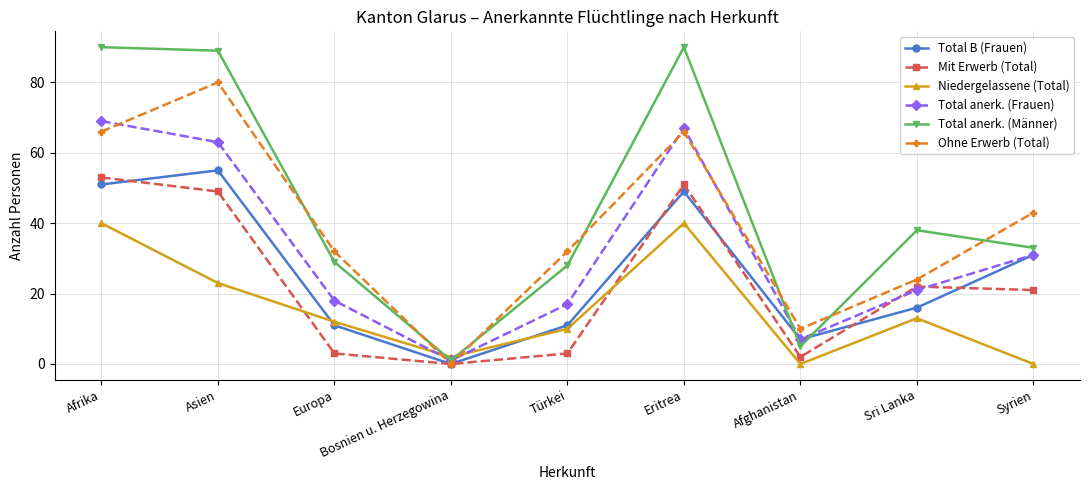

At Sri Lanka, list the series in order from smallest to largest.

Niedergelassene (Total), Total B (Frauen), Total anerk. (Frauen), Mit Erwerb (Total), Ohne Erwerb (Total), Total anerk. (Männer)